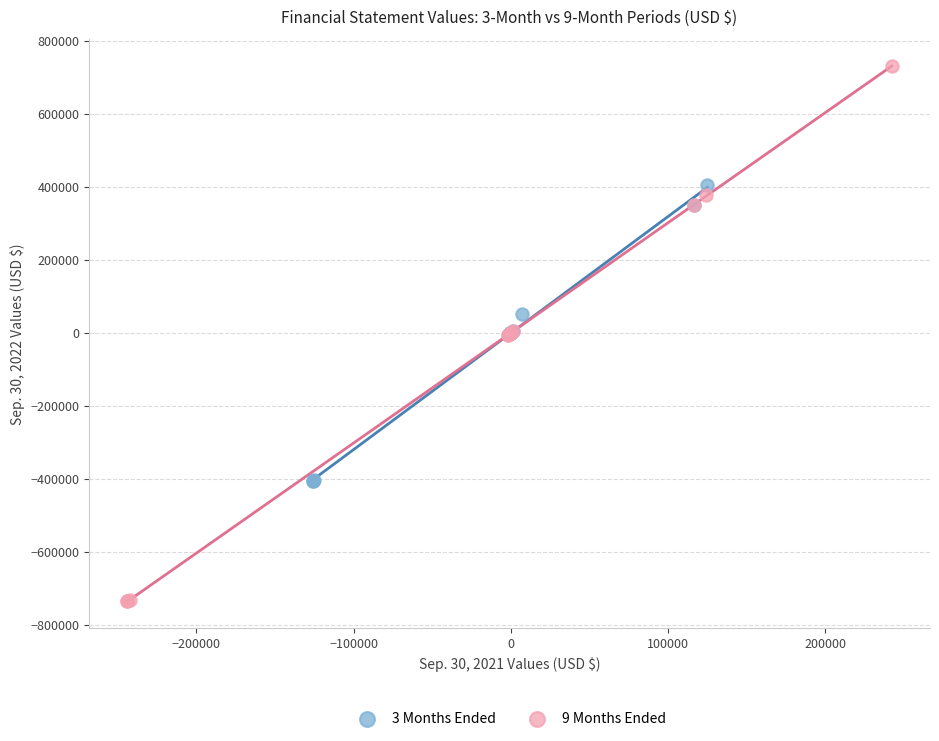

Which series has the widest spread of Y values?

9 Months Ended